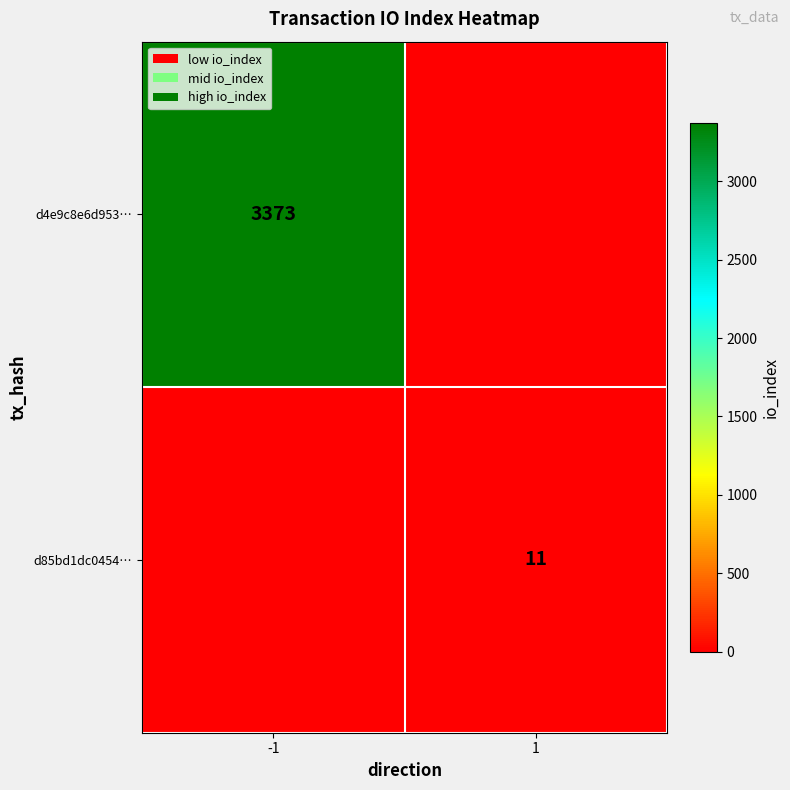

At which category does the chart reach its peak across all series?

-1